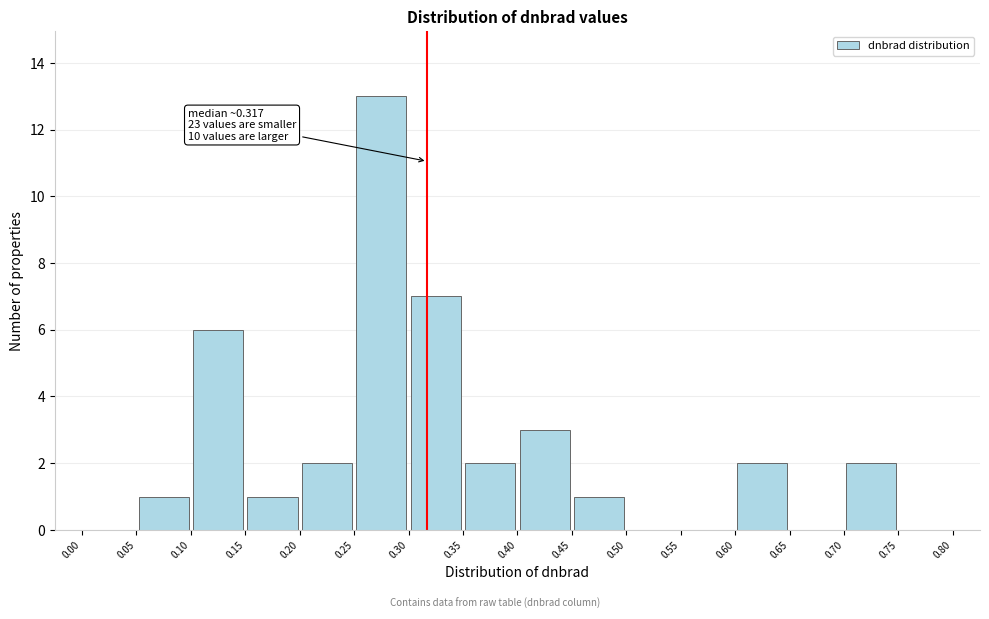

Over which range of the x-axis is the bar tallest?

0.25 to 0.30